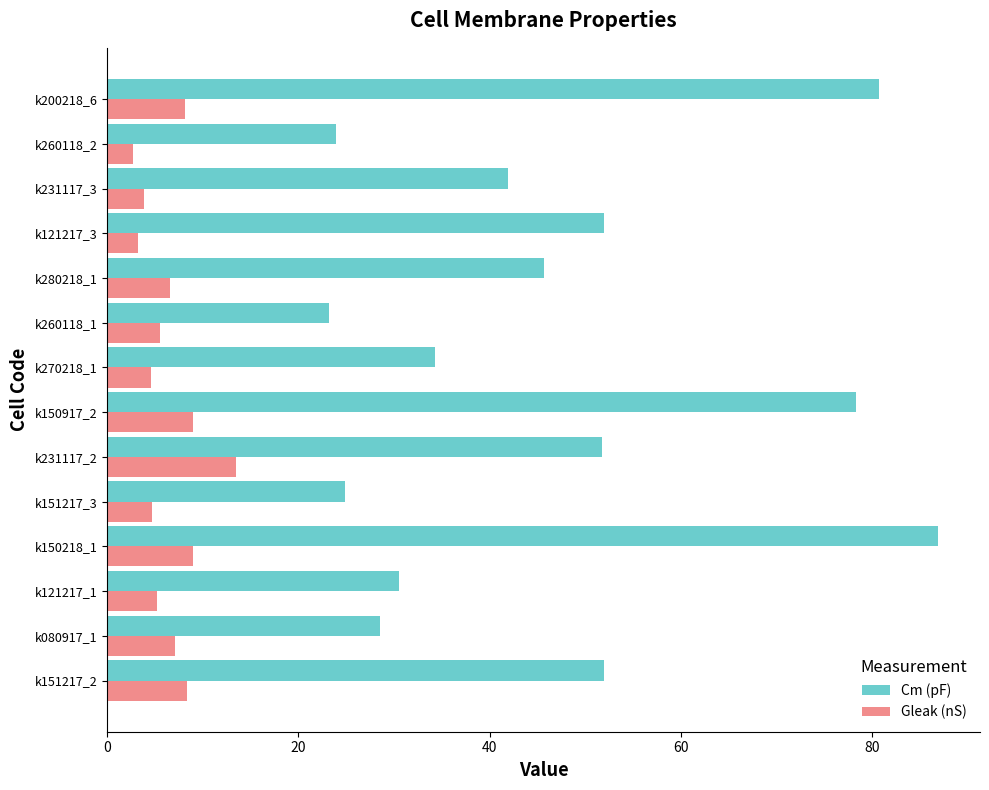

What is the highest value of the Gleak (nS) series?

13.4